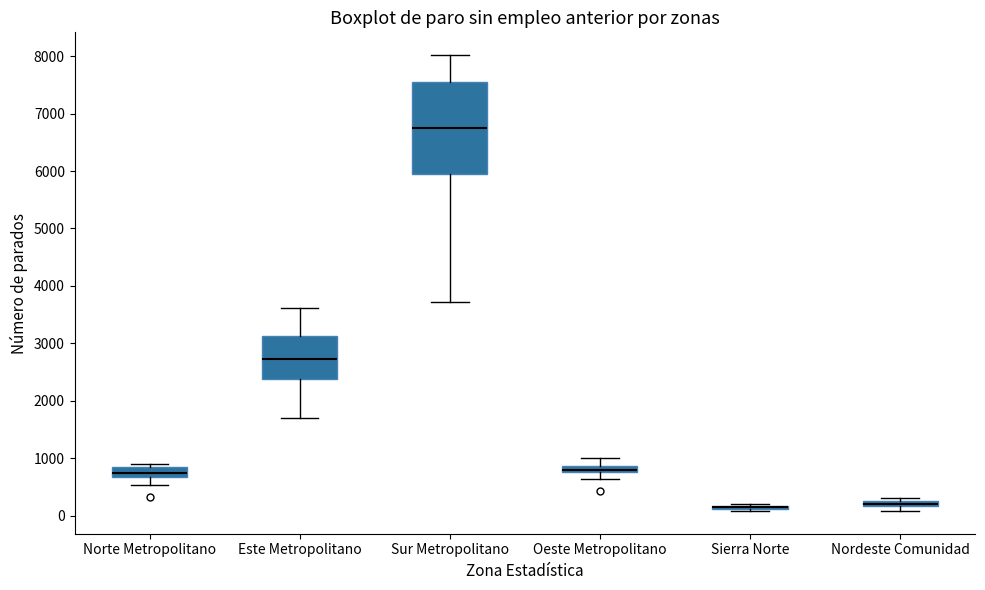

Comparing the boxes themselves (not the whiskers), which one is the tallest?

Sur Metropolitano